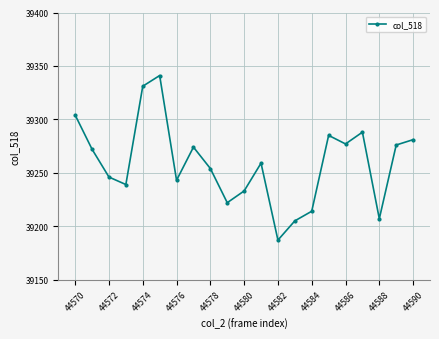

How many points are lower than both their immediate neighbors (excluding endpoints)?

6